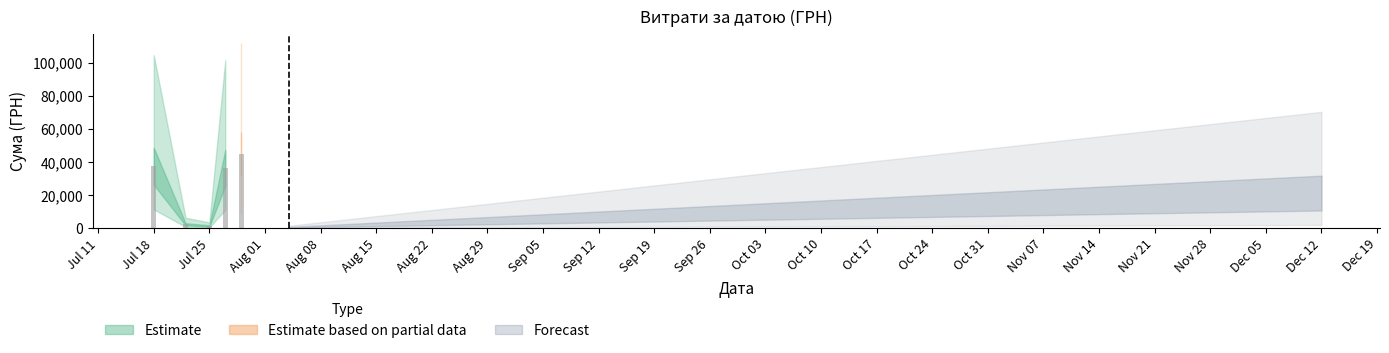

True or false: Estimate based on partial data has a value of 12398.0 at 37.

True